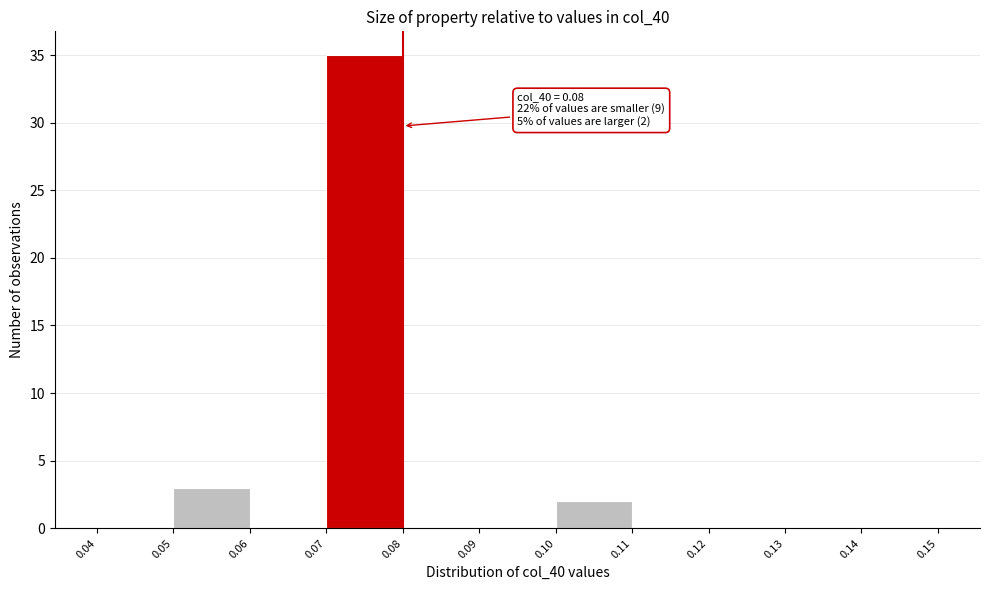

Over which range of the x-axis is the bar tallest?

0.07 to 0.08